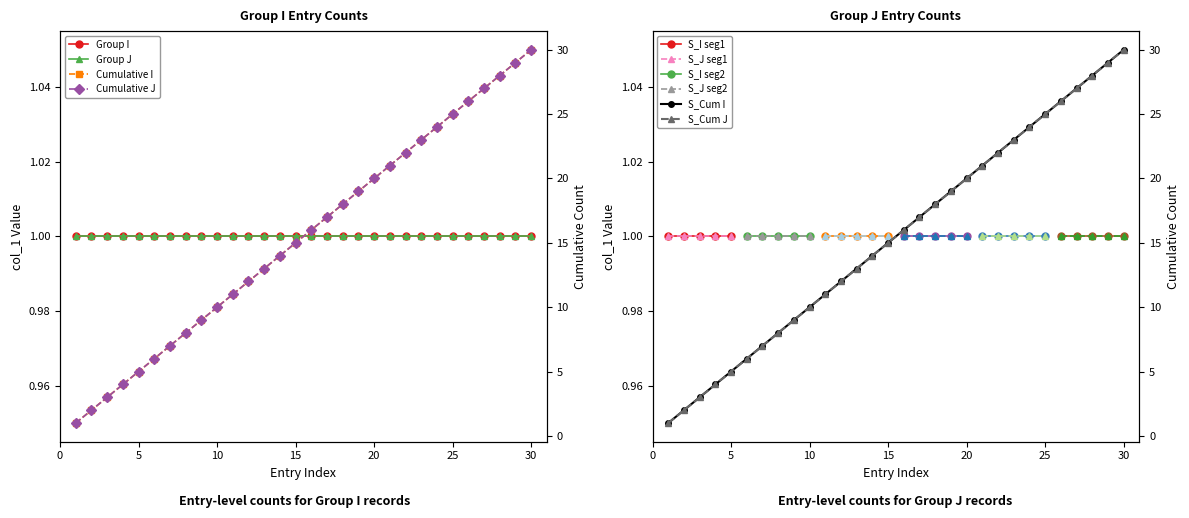

Is the value of Cumulative I at 24 greater than the value of Cumulative J at 30?

No